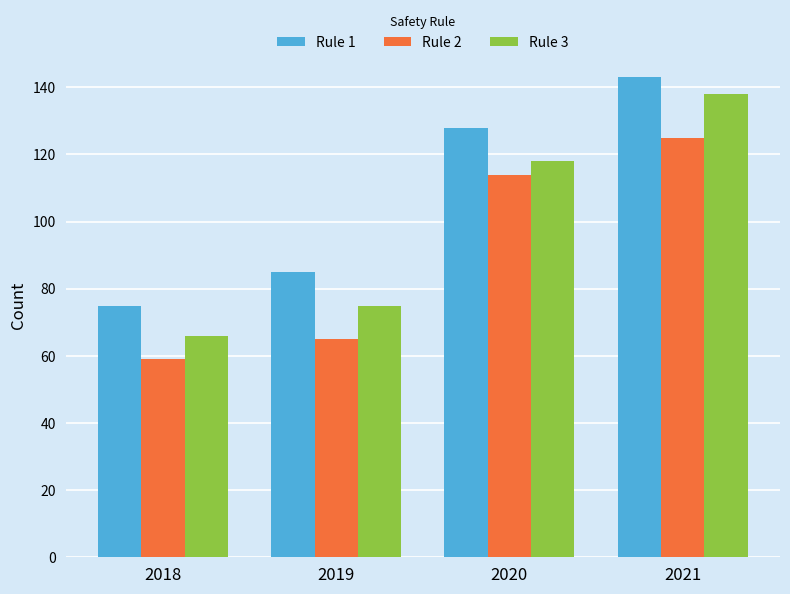

Reading left to right, list all the values displayed in this chart.

Rule 1: 75	85	128	143
Rule 2: 59	65	114	125
Rule 3: 66	75	118	138